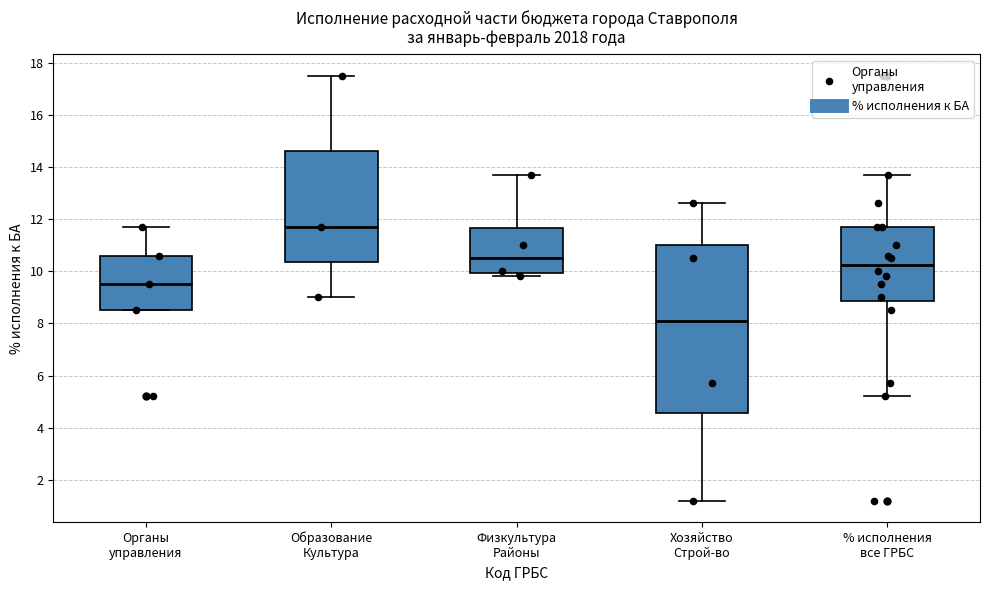

Reading left to right, read every box against the y-axis: the position of its median line, the range the box covers, and the ends of its whiskers. The values are not printed on the chart, so give them approximately, as read against the axis.

Органы управления: median 9.6, box 8.6 to 10.6, whiskers 8.6 to 11.8
Образование Культура: median 11.8, box 10.4 to 14.6, whiskers 9.0 to 17.6
Физкультура Районы: median 10.6, box 10.0 to 11.6, whiskers 9.8 to 13.8
Хозяйство Строй-во: median 8.2, box 4.6 to 11.0, whiskers 1.2 to 12.6
% исполнения все ГРБС: median 10.2, box 8.8 to 11.8, whiskers 5.2 to 13.8